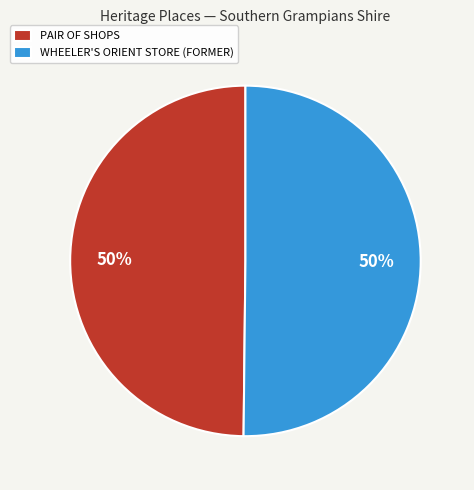

The PAIR OF SHOPS slice represents 50% of the pie. True or false?

True